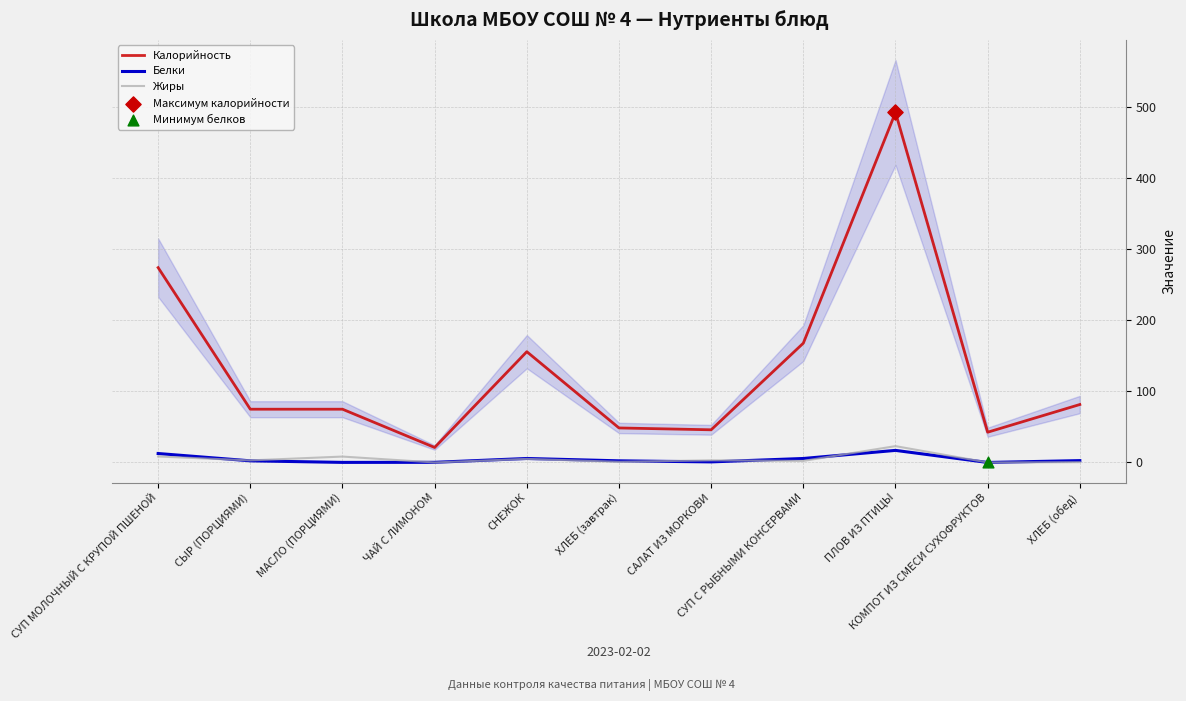

At which category is the sum across all series the highest?

ПЛОВ ИЗ ПТИЦЫ